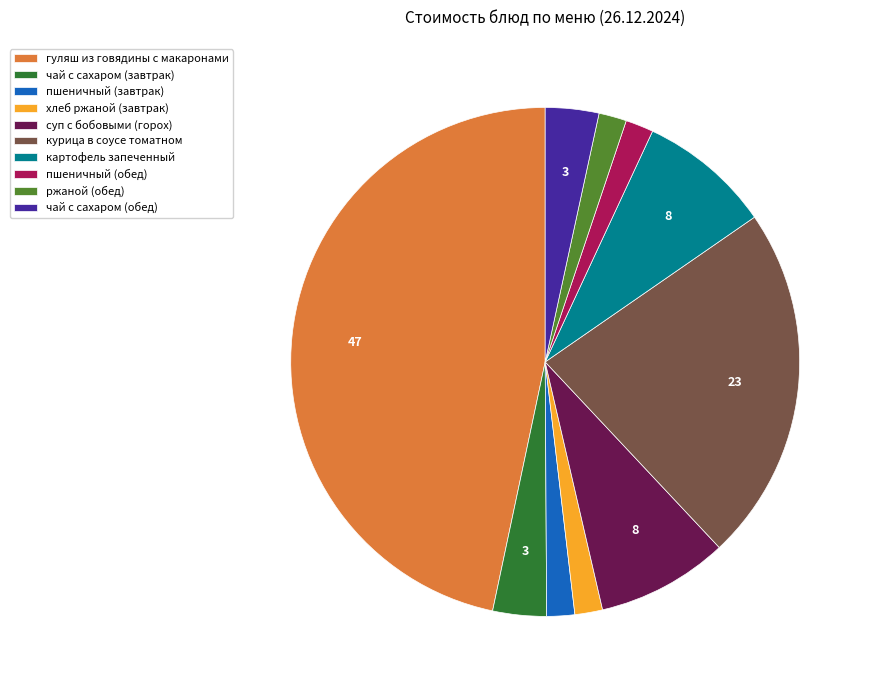

What is the ratio of the value at курица в соусе томатном to the value at ржаной (обед)?

12.9